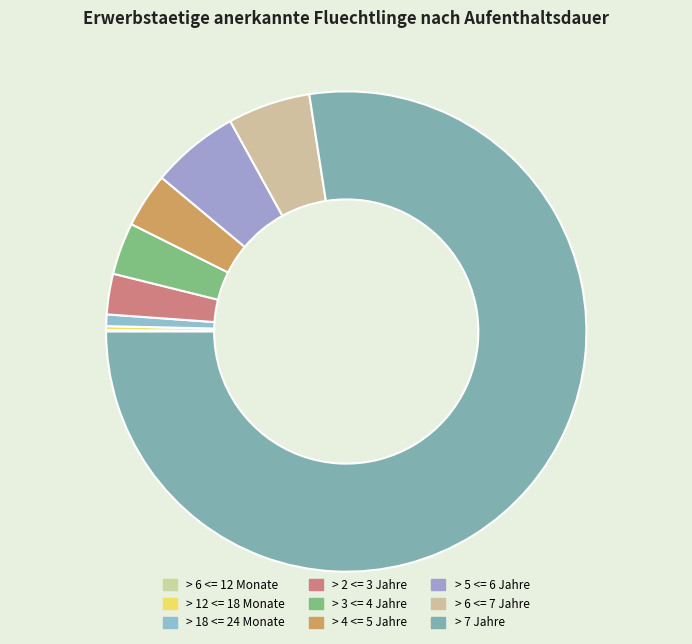

What percentage is the > 7 Jahre slice, to the nearest percent?

77%